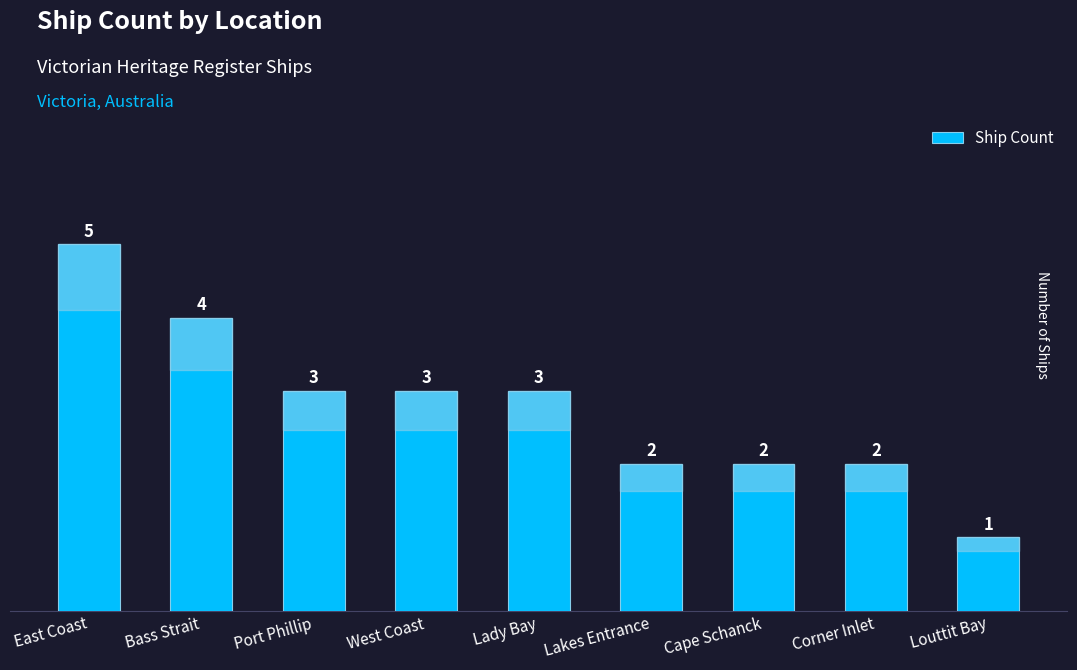

What is the difference between the maximum and second lowest values?

3